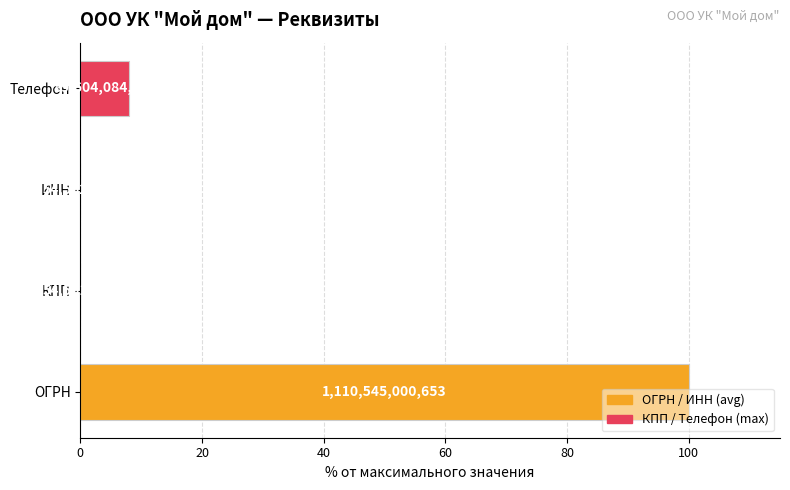

Count the number of values greater than 8.

2